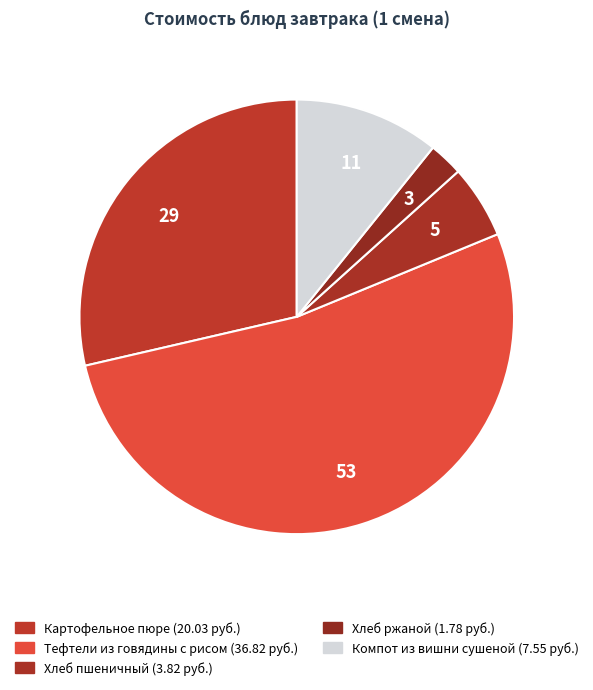

Which category accounts for the majority?

Тефтели из говядины с рисом